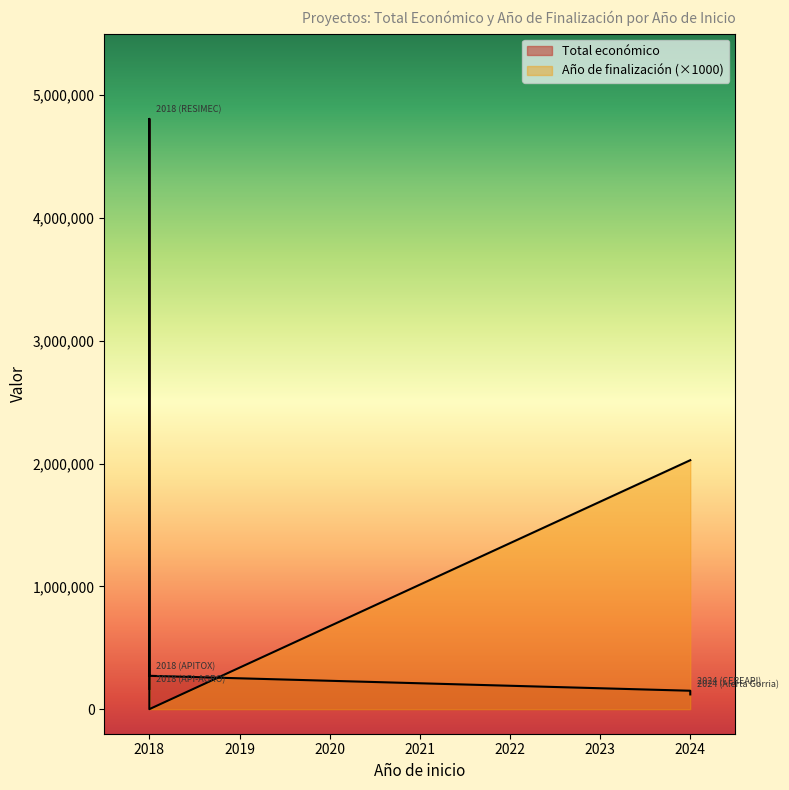

What position from the right is 2018 (APITOX)?

1